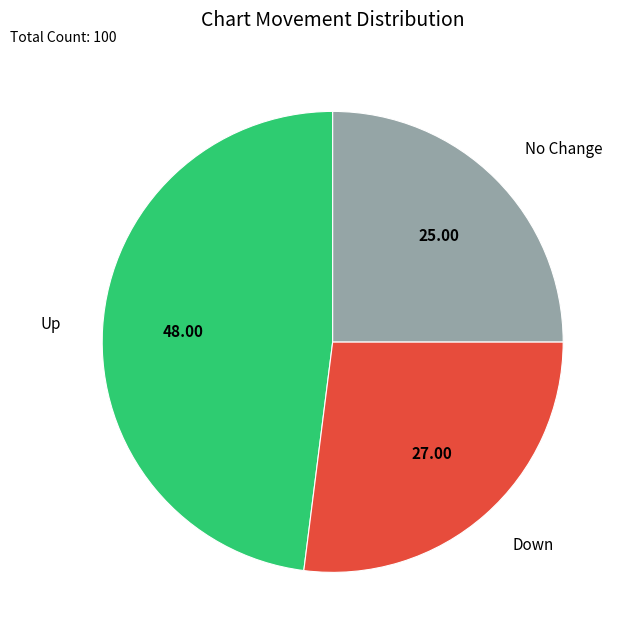

How many slices are in this pie chart?

3